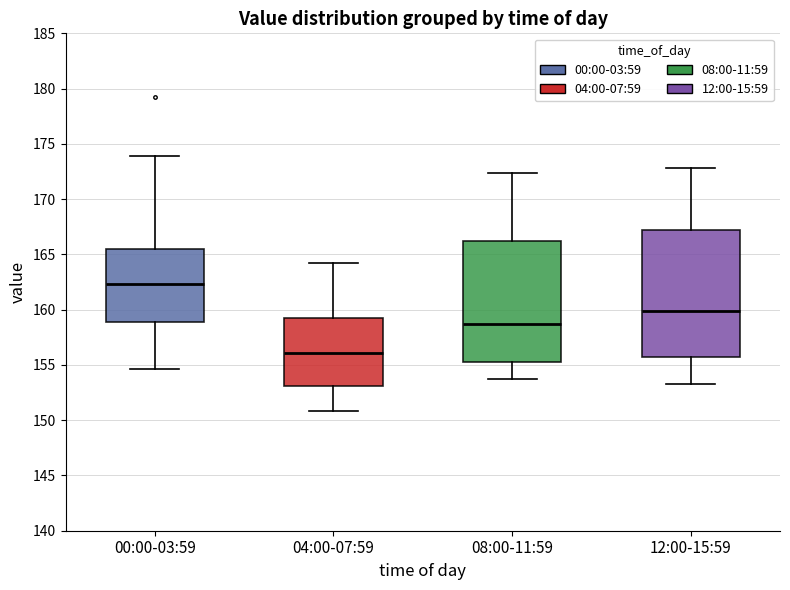

Which box's median line is the highest?

00:00-03:59